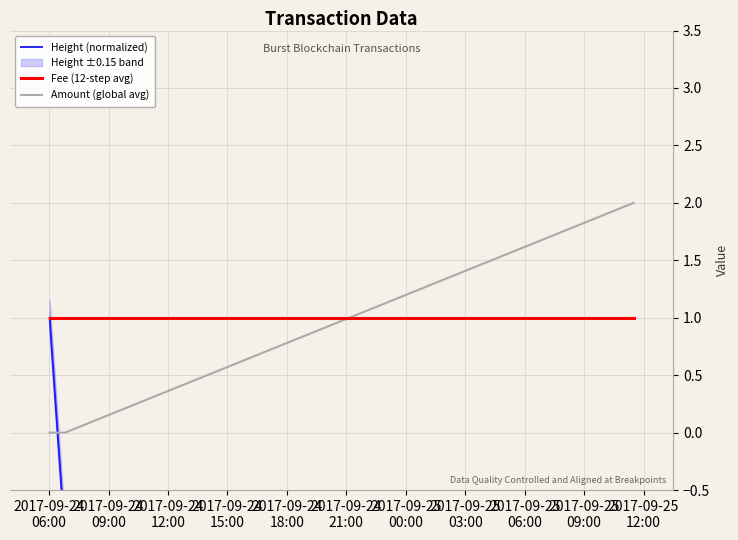

What is the sum of the Height (normalized) values at 2017-09-24
09:00 and 2017-09-24
06:00?

0.1